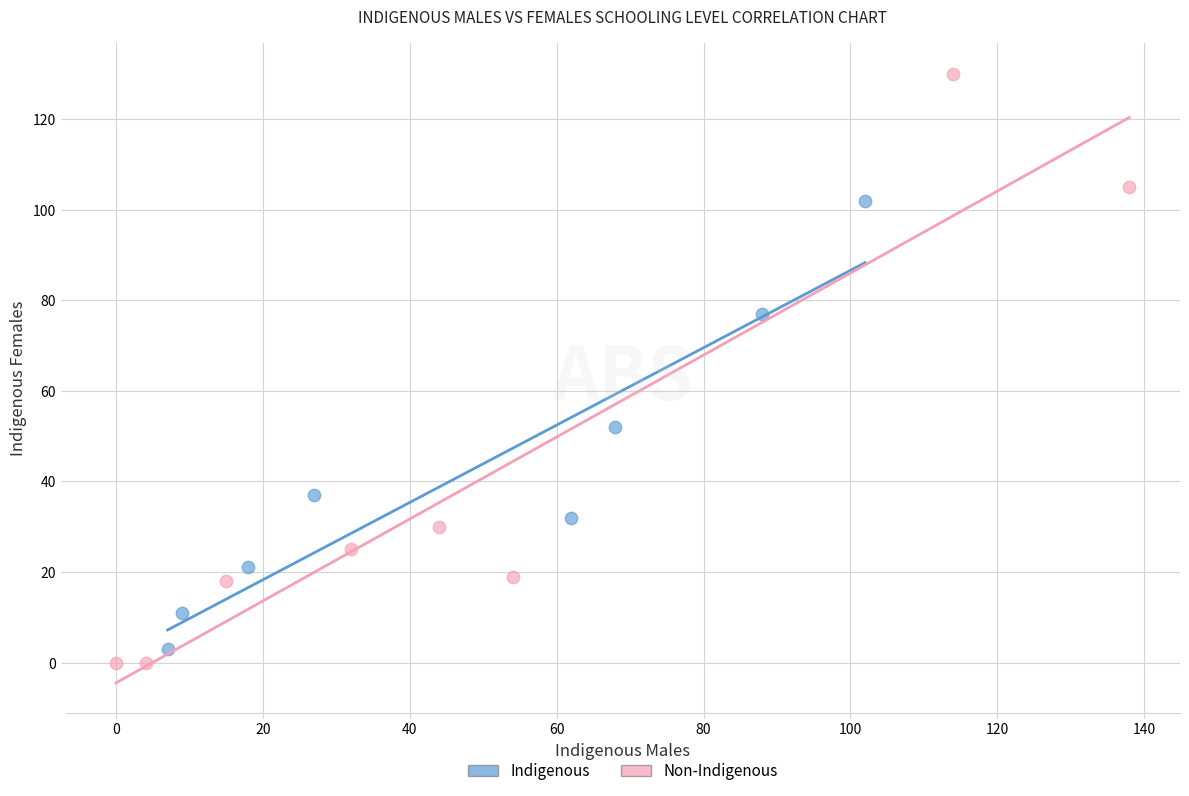

Which series contains the highest Y value?

Non-Indigenous